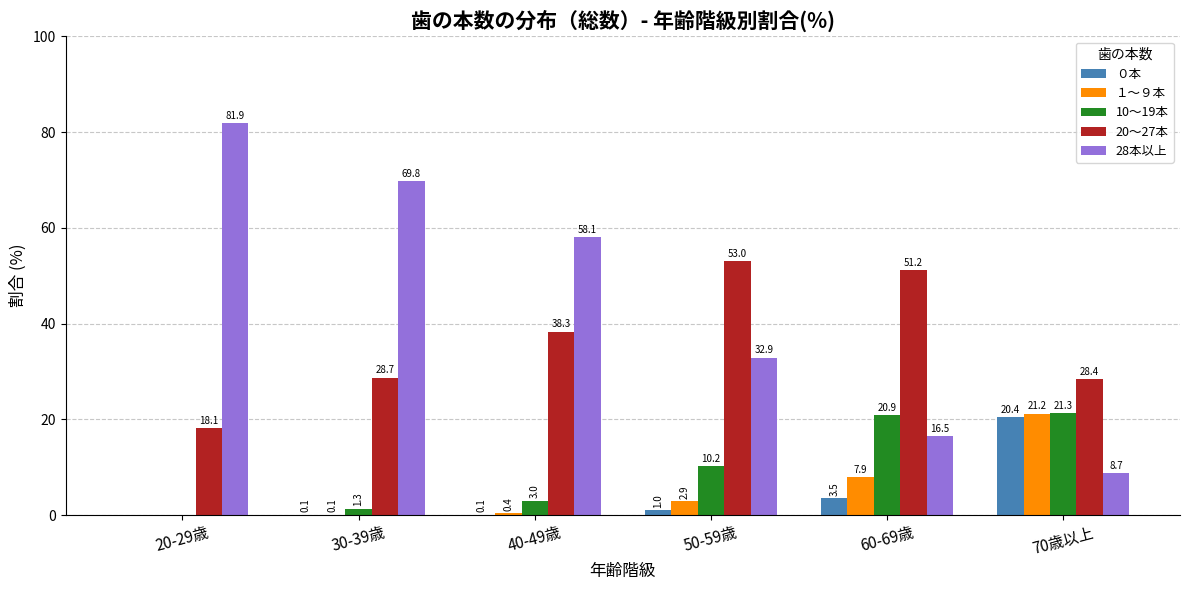

True or false: 10～19本 has a value of 3.0 at 40-49歳.

True